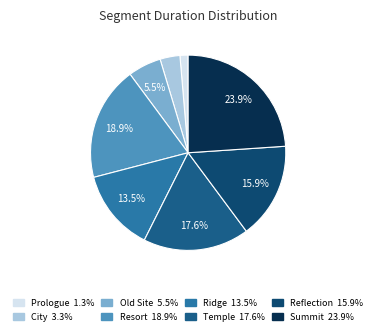

How many slices are in this pie chart?

8